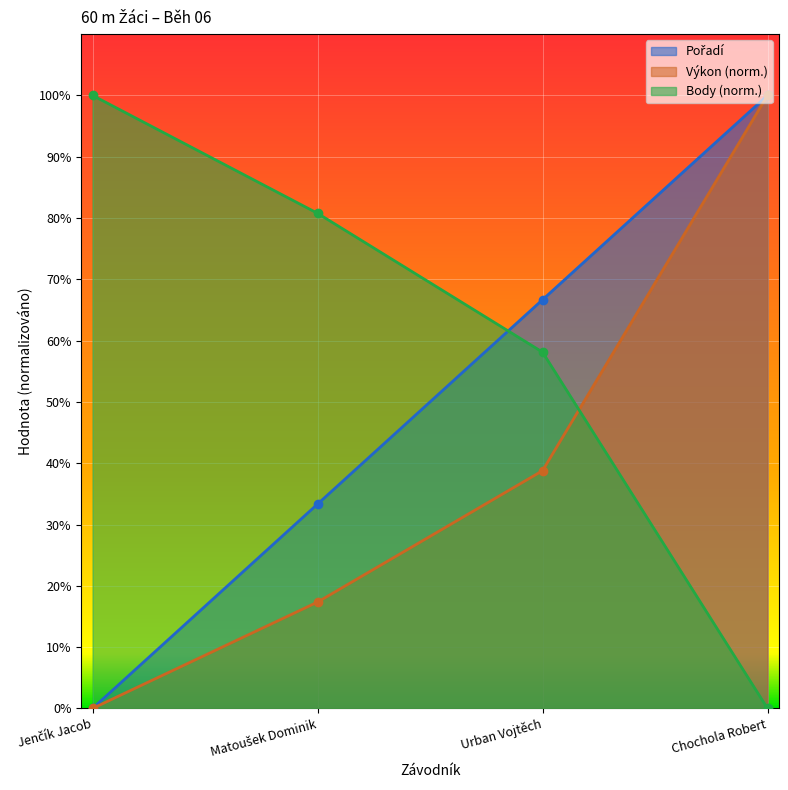

True or false: Pořadí and Výkon intersect in this chart.

False